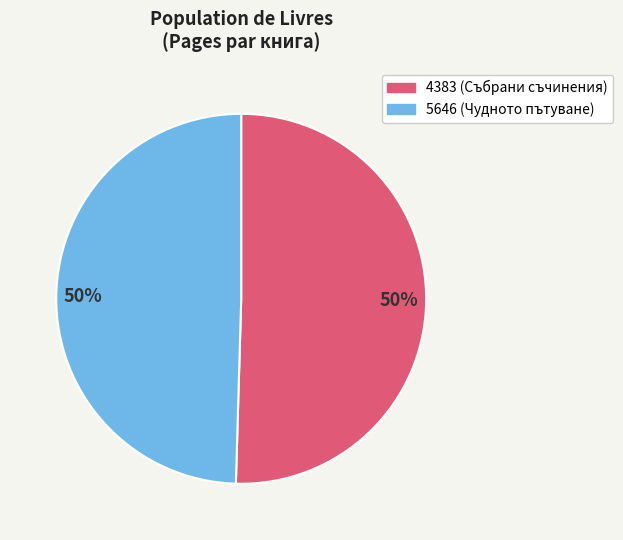

Is the sum of 4383 (Събрани съчинения) and 5646 (Чудното пътуване) greater than half?

Yes